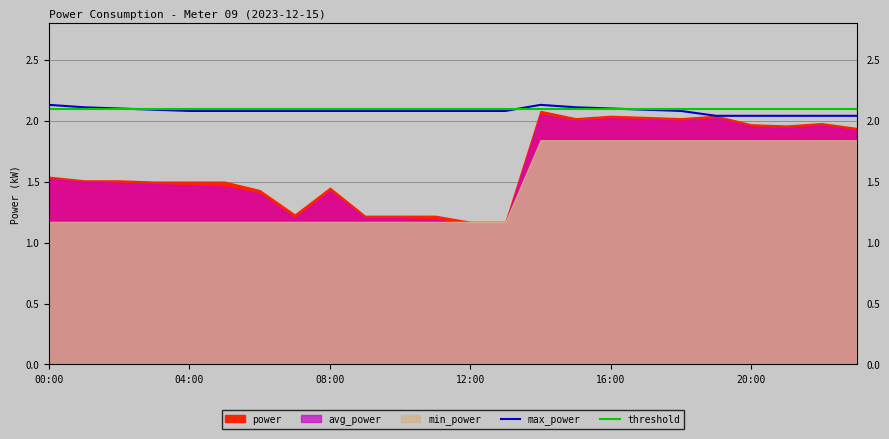

In max_power, how many points are higher than both neighbors (excluding endpoints)?

1